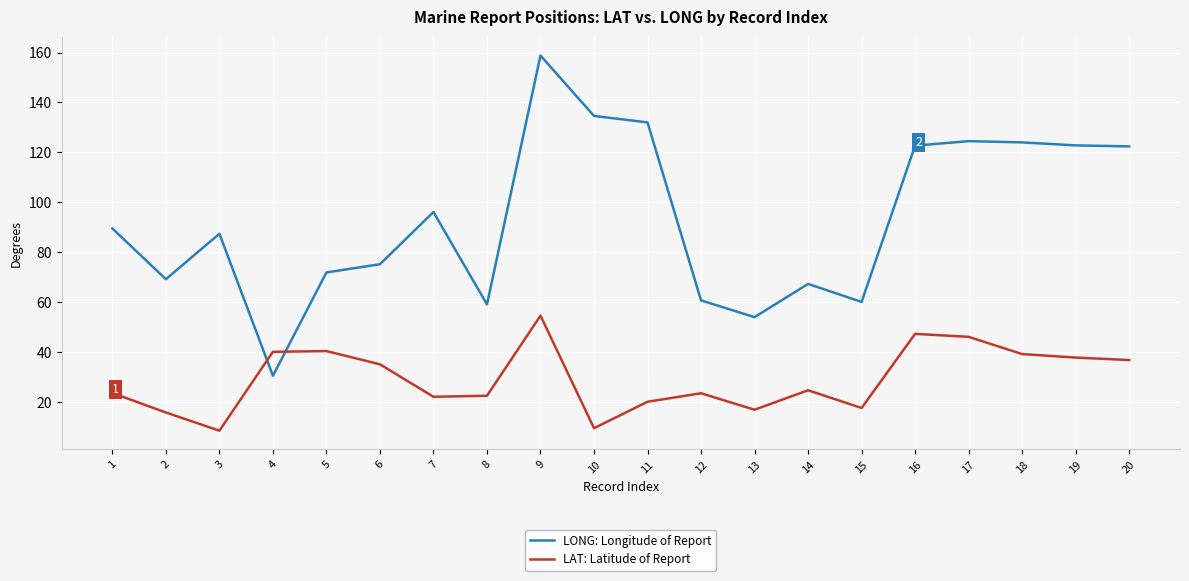

True or false: LONG: Longitude of Report has a value of 124.5 at 17.

True